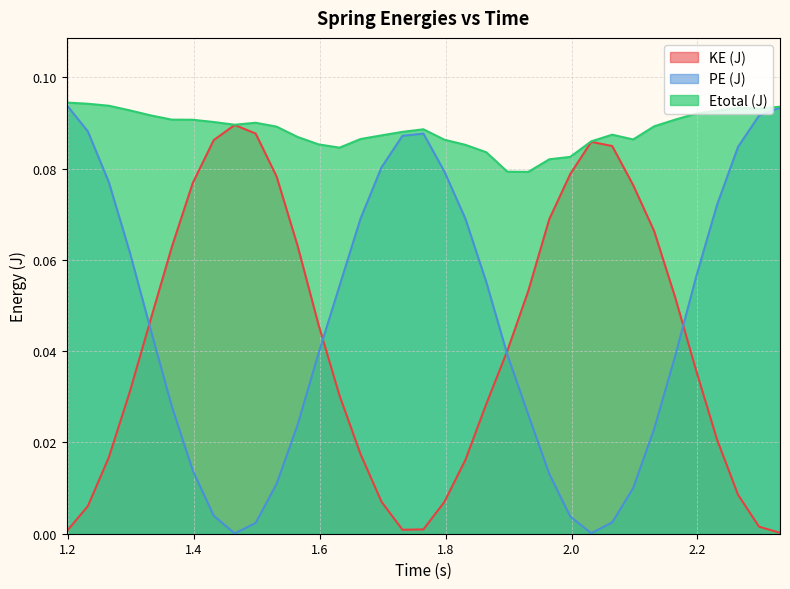

Which series has the widest spread of values?

PE (J)